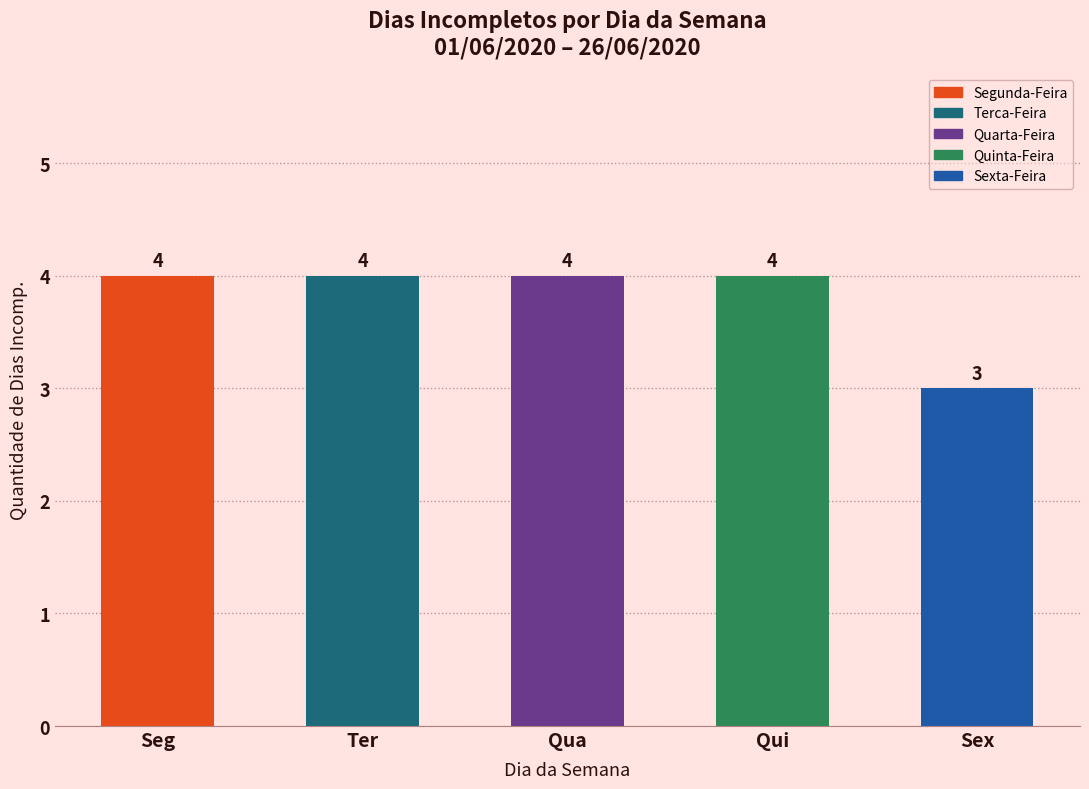

How many bars are there in total?

5